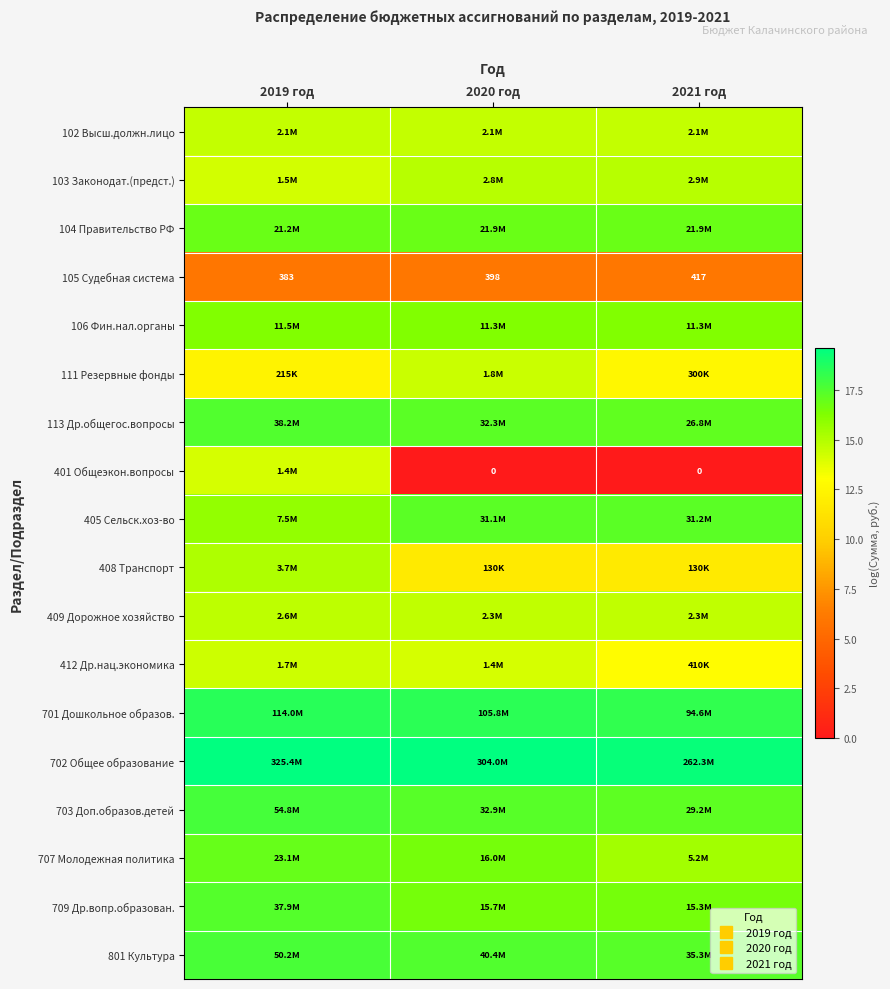

How many 709 Др.вопр.образован. values are between 16 and 17?

2